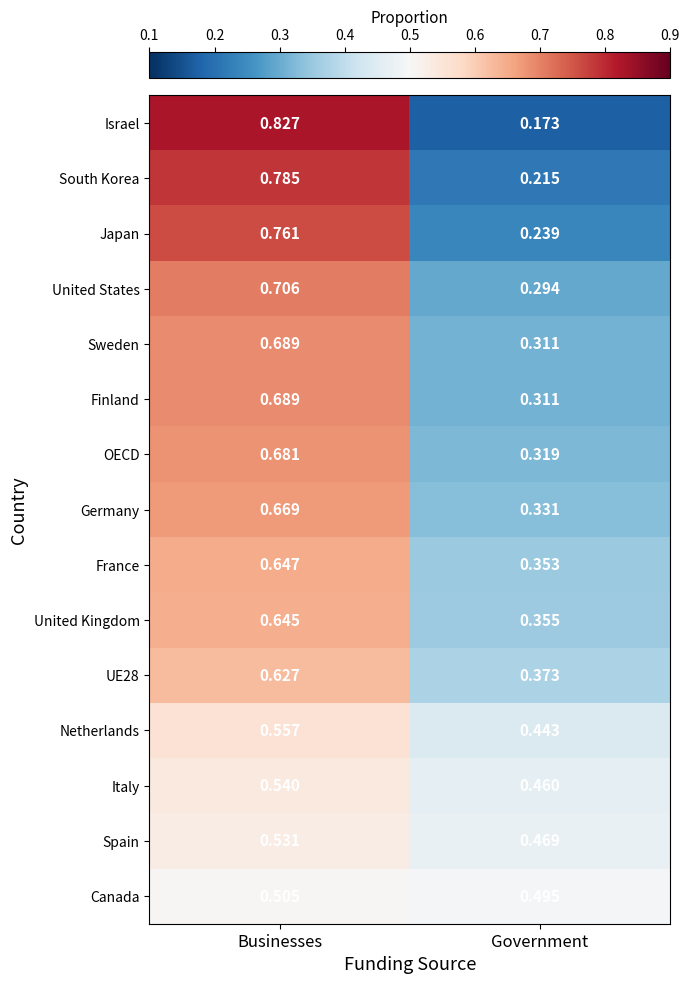

Which series changed the most between Businesses and Government?

Israel